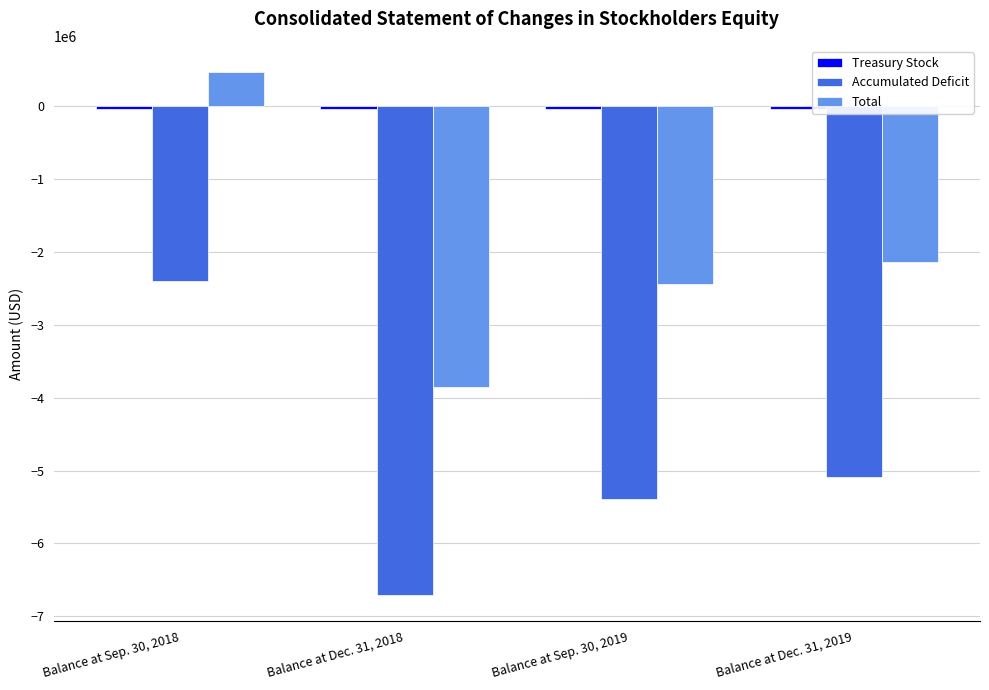

What is the maximum value for Accumulated Deficit?

-2391525